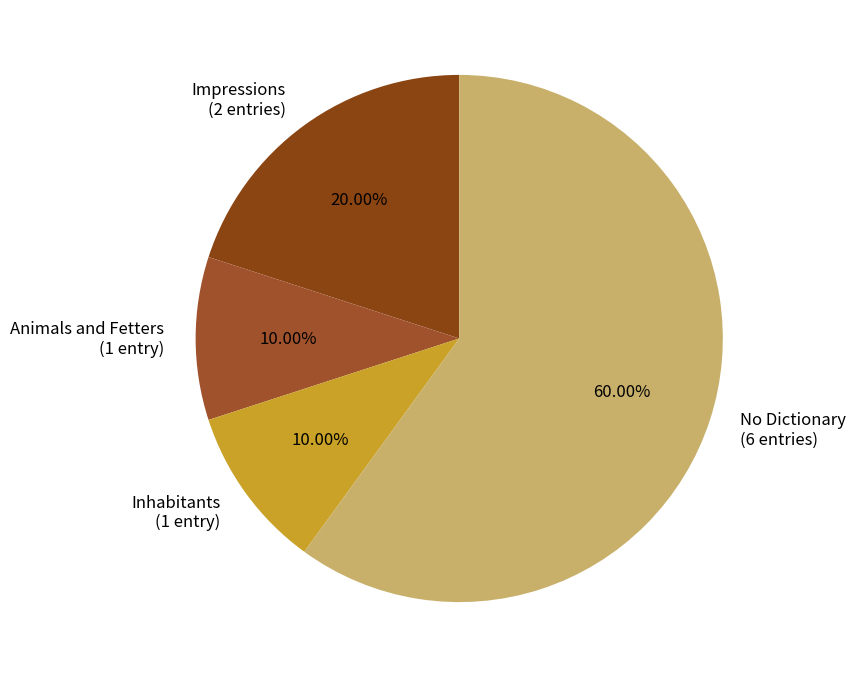

Combined, do No Dictionary (6 entries) and Animals and Fetters (1 entry) account for over 50%?

Yes